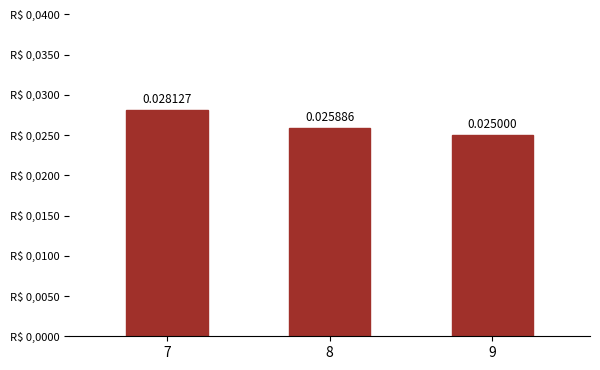

Are the bars horizontal?

No